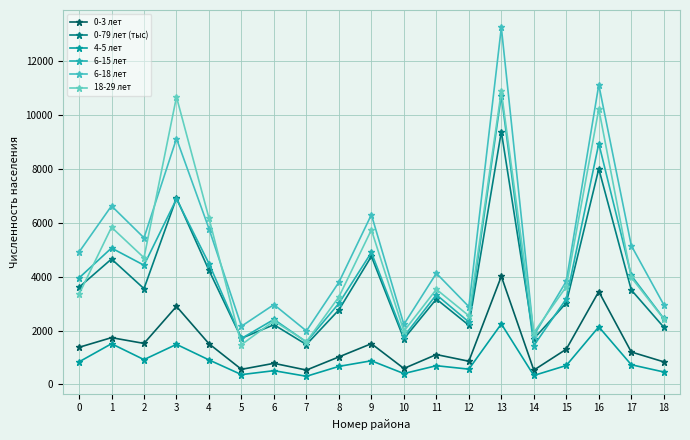

Rank the series by their maximum value, from lowest to highest.

4-5 лет, 0-3 лет, 0-79 лет (тыс), 6-15 лет, 18-29 лет, 6-18 лет